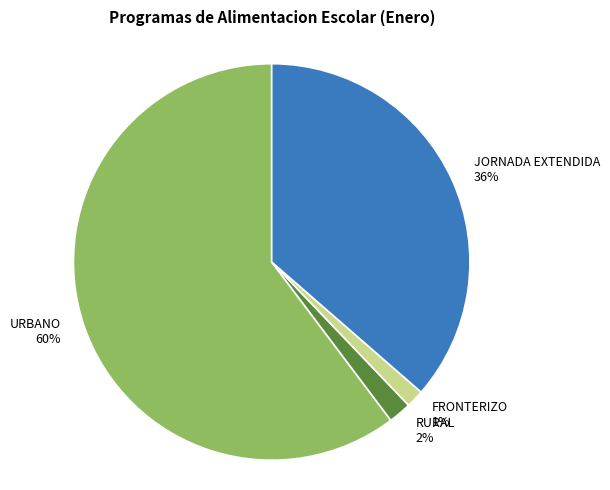

Is it true that RURAL is 2% of the pie?

True